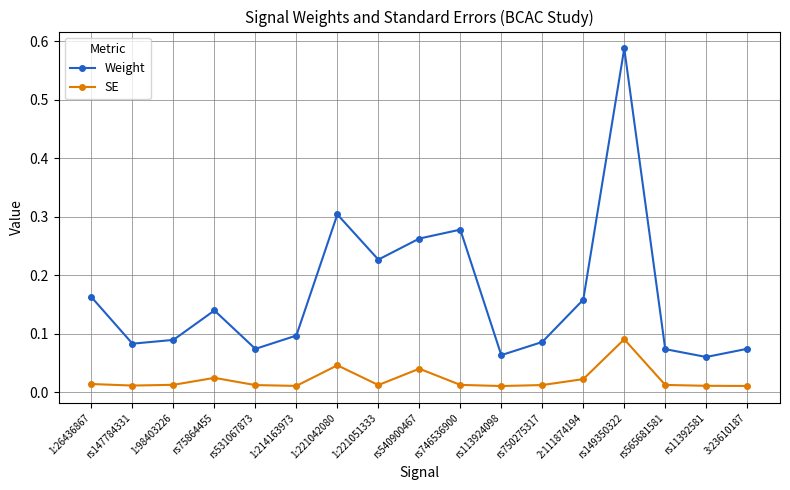

Which series has the widest spread of values?

Weight